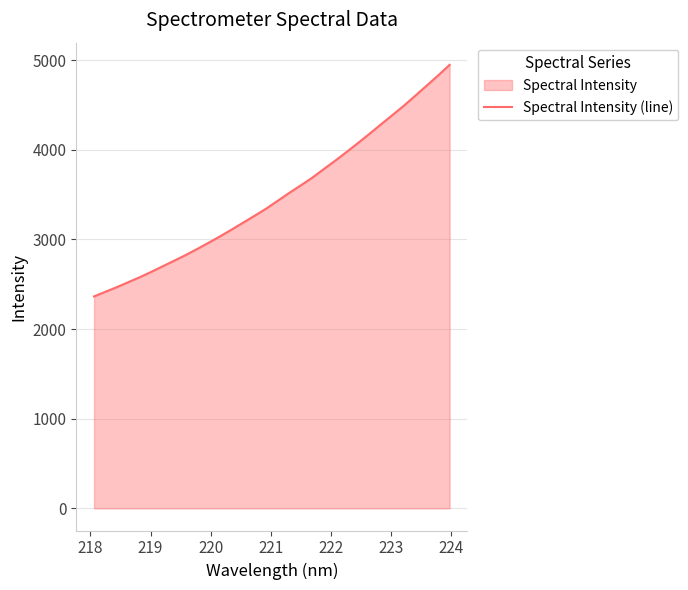

What is the average value?

3484.0